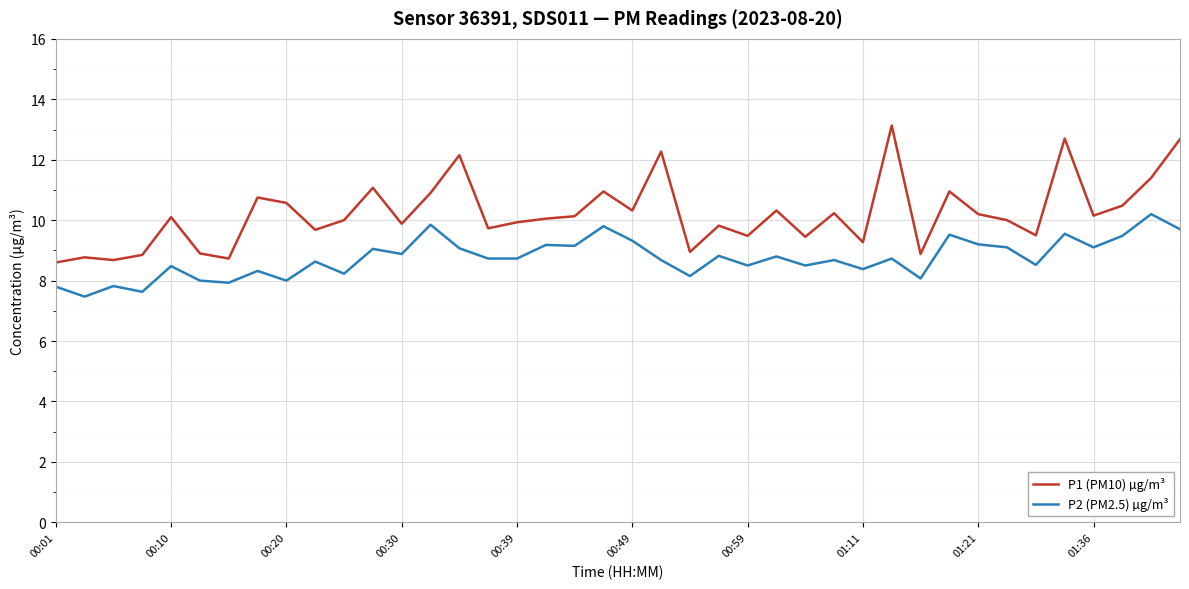

Which series has the widest spread of values?

P1 (PM10) µg/m³